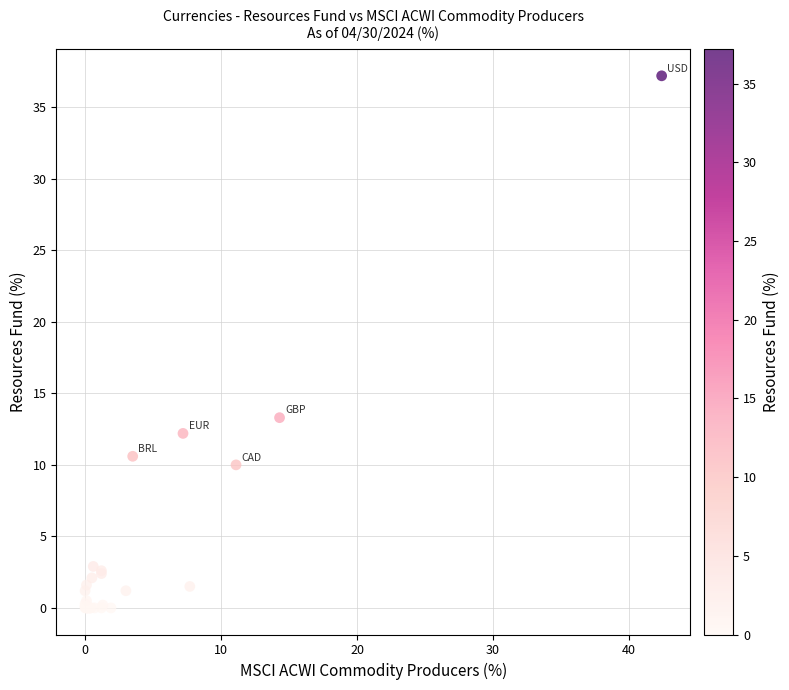

What Y value in the scatter plot is closest to 18?

13.3